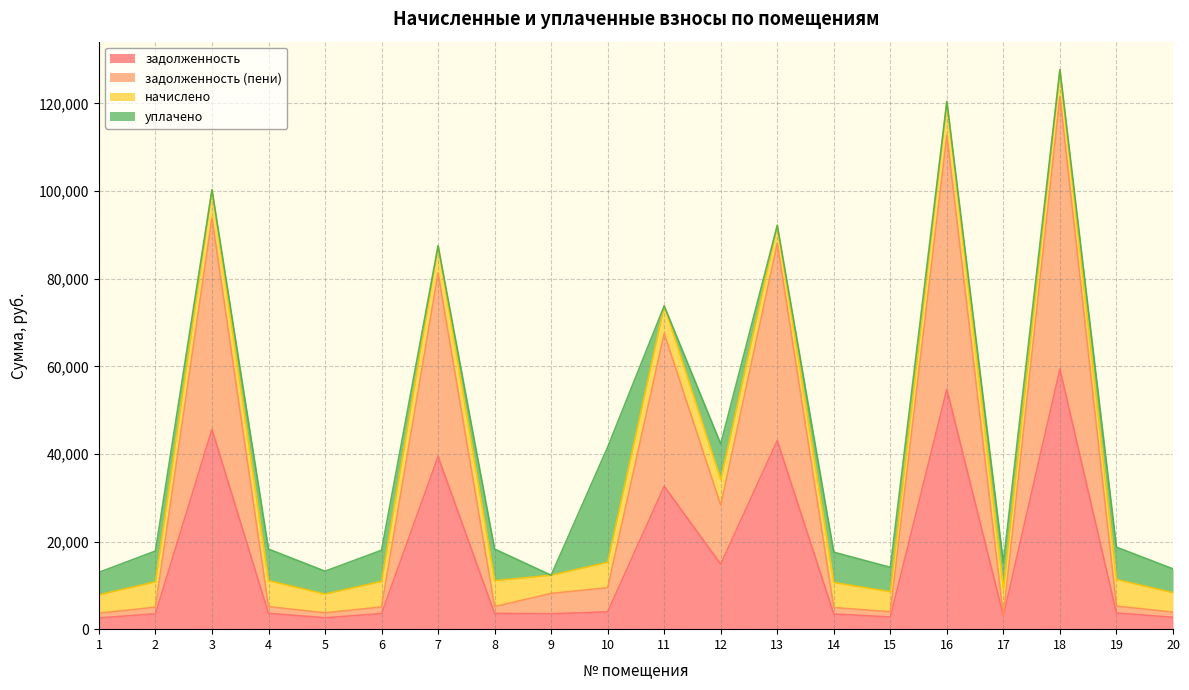

What is the highest value of the задолженность (пени) series?

121565.7